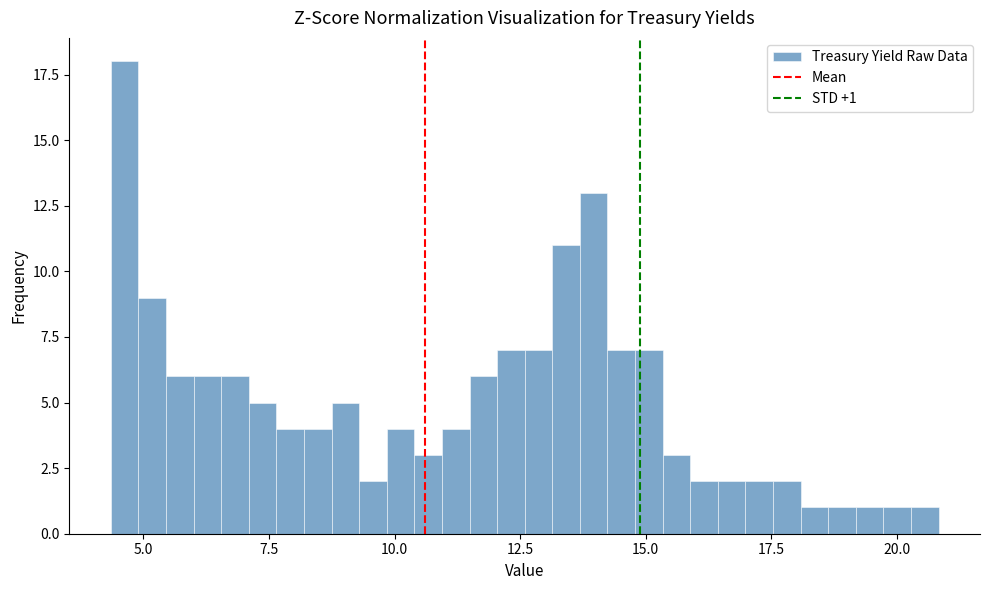

Read against the x-axis, roughly where is the centre of the tallest bar?

4.5